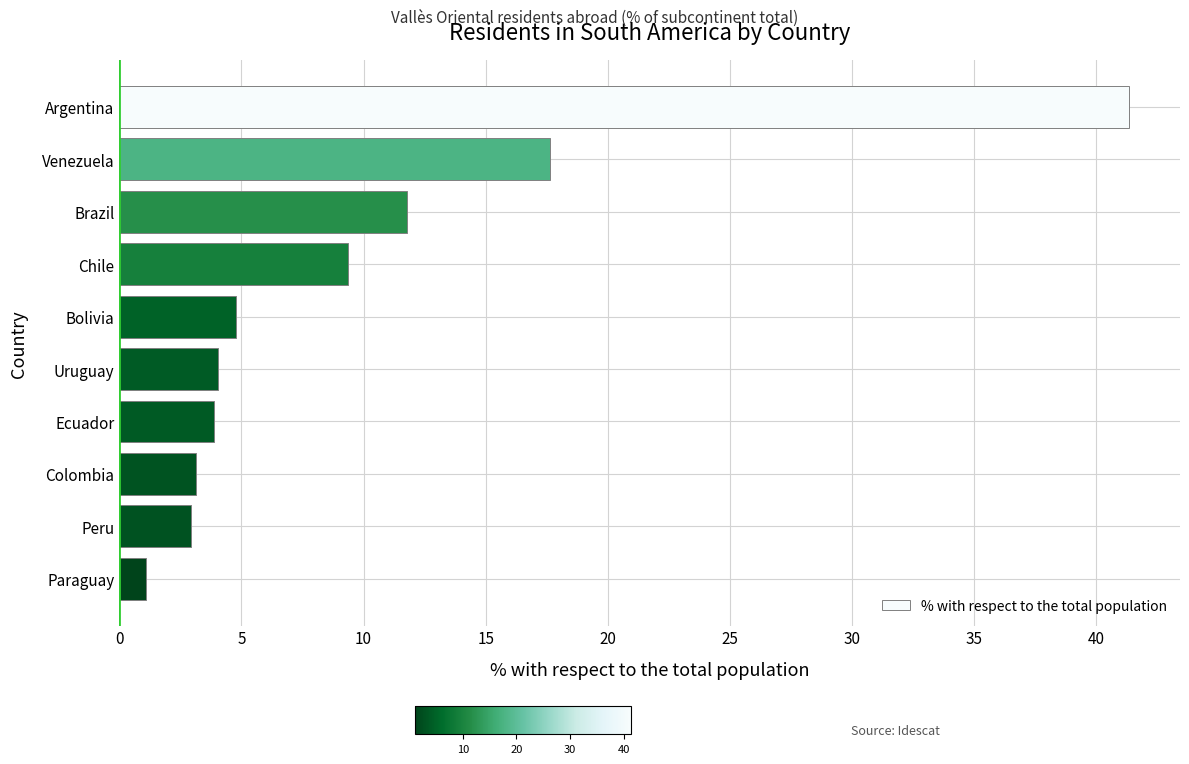

What is the difference between the maximum and minimum values?

40.3